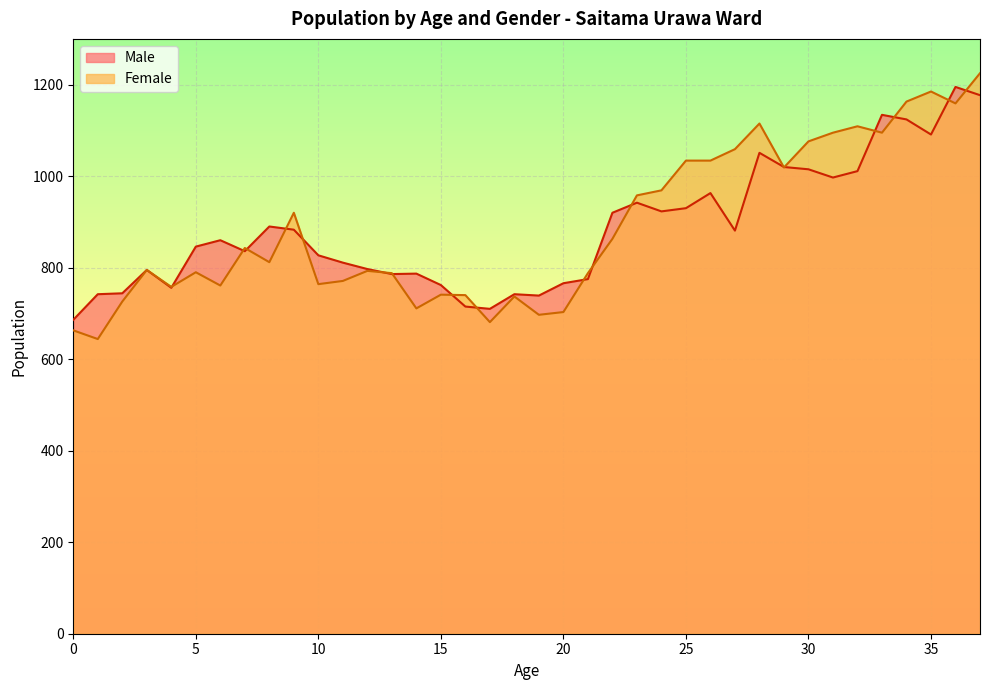

At how many categories does at least one series exceed 976?

13